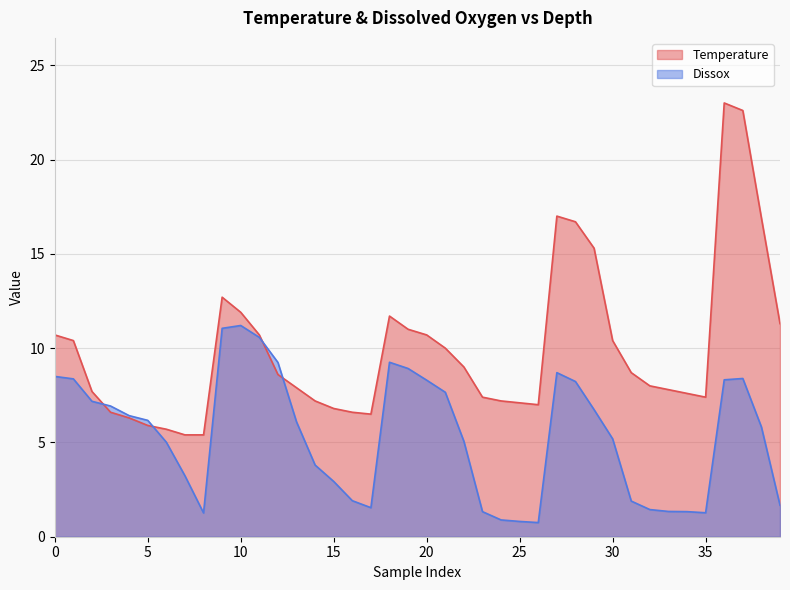

The Temperature series shows 16.9 at 38. True or false?

True